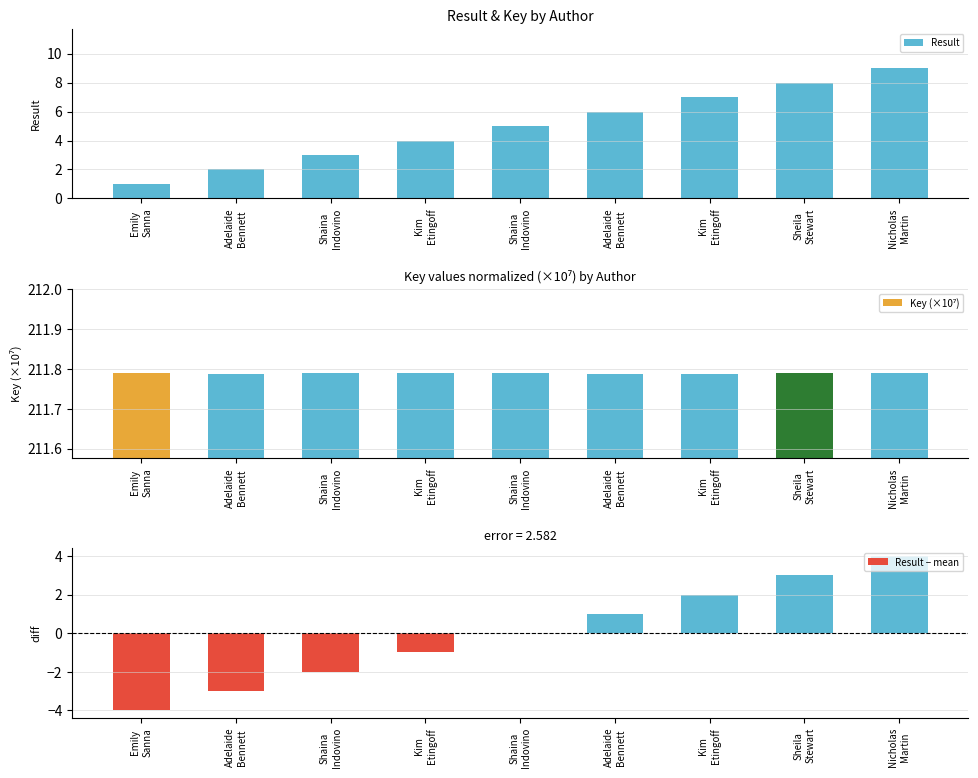

How many values in Result − mean are below zero?

4